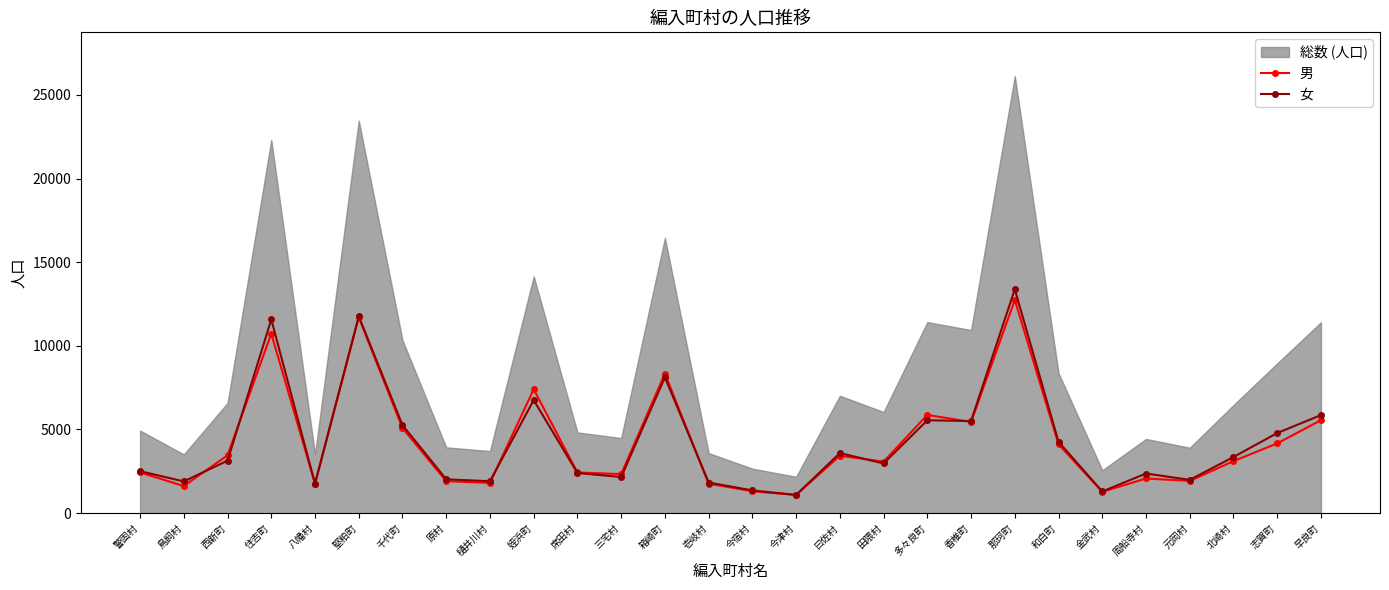

At which label does 女 first exceed 3133?

住吉町